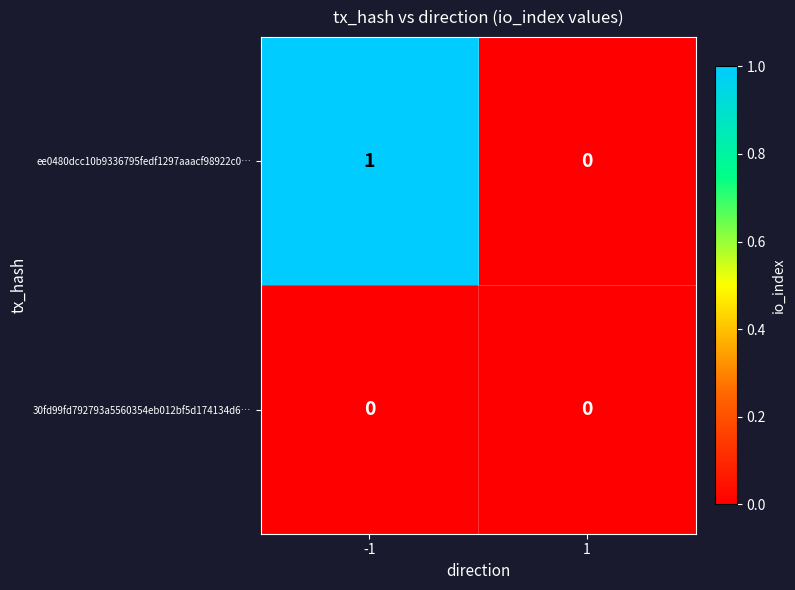

Between -1 and 1, which series saw the biggest shift?

ee0480dcc10b9336795fedf1297aaacf98922c0…